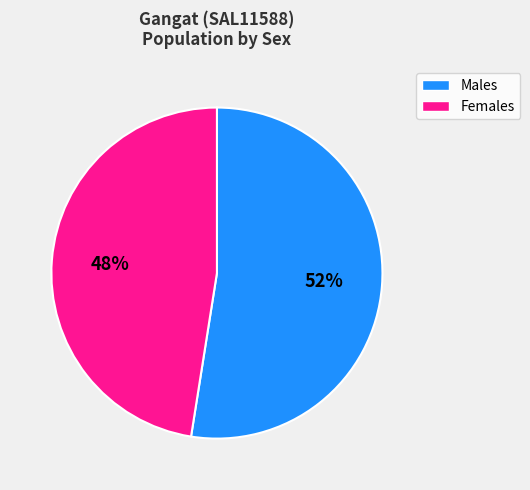

Which slice is the largest?

Males